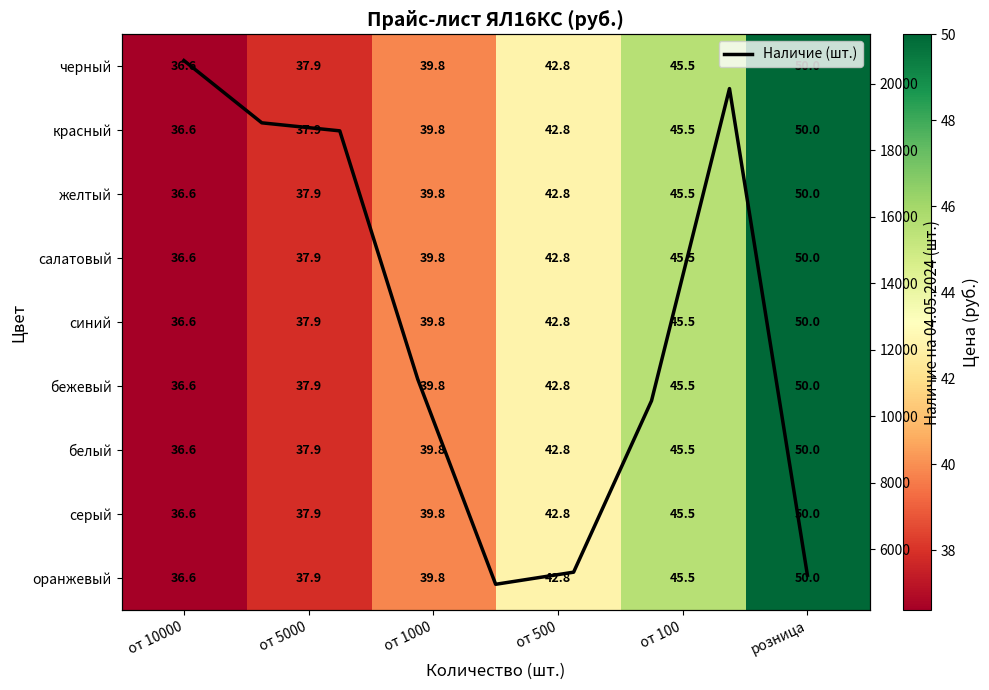

What is the difference between the серый values at розница and от 500?

7.2